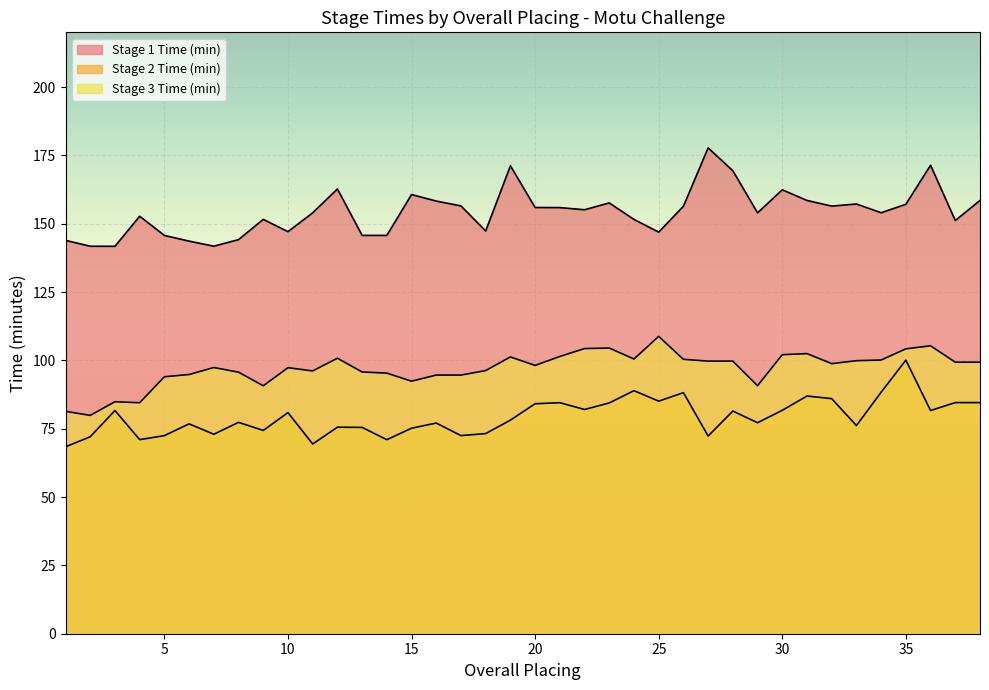

What is the sum of the Stage 1 Time (min) values at 30 and 34?

316.4